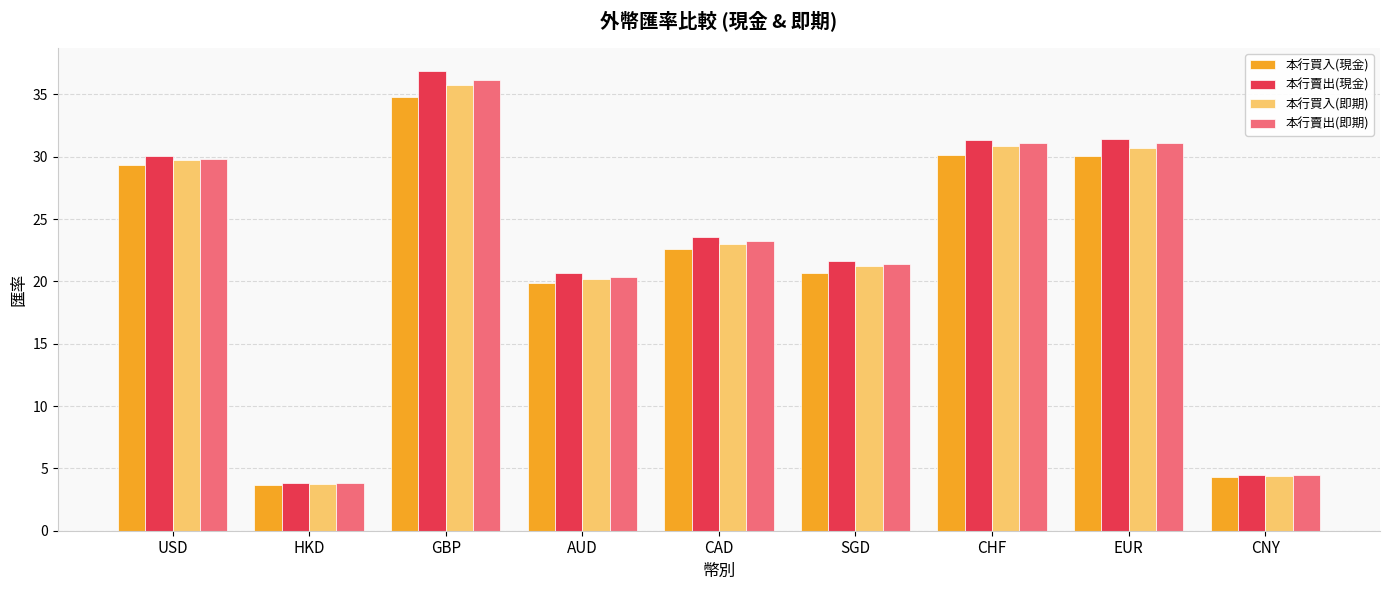

What value does the 本行賣出(即期) series have at AUD?

20.4